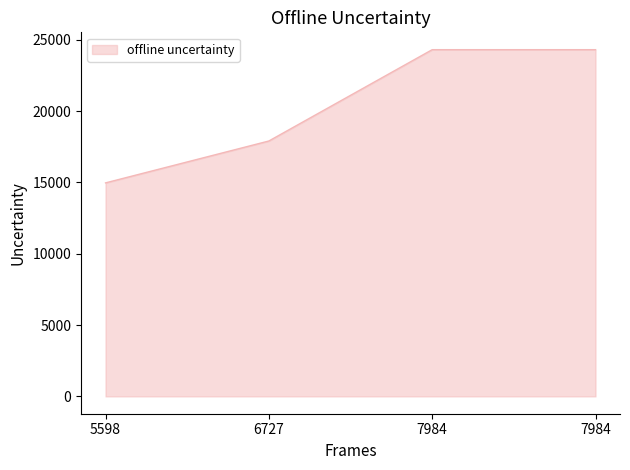

How many categories are shown in the chart?

4